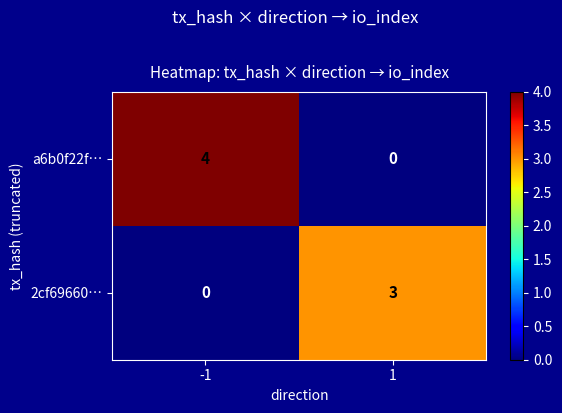

Reading left to right, what are all the values shown in this chart?

a6b0f22f…: 4	0
2cf69660…: 0	3